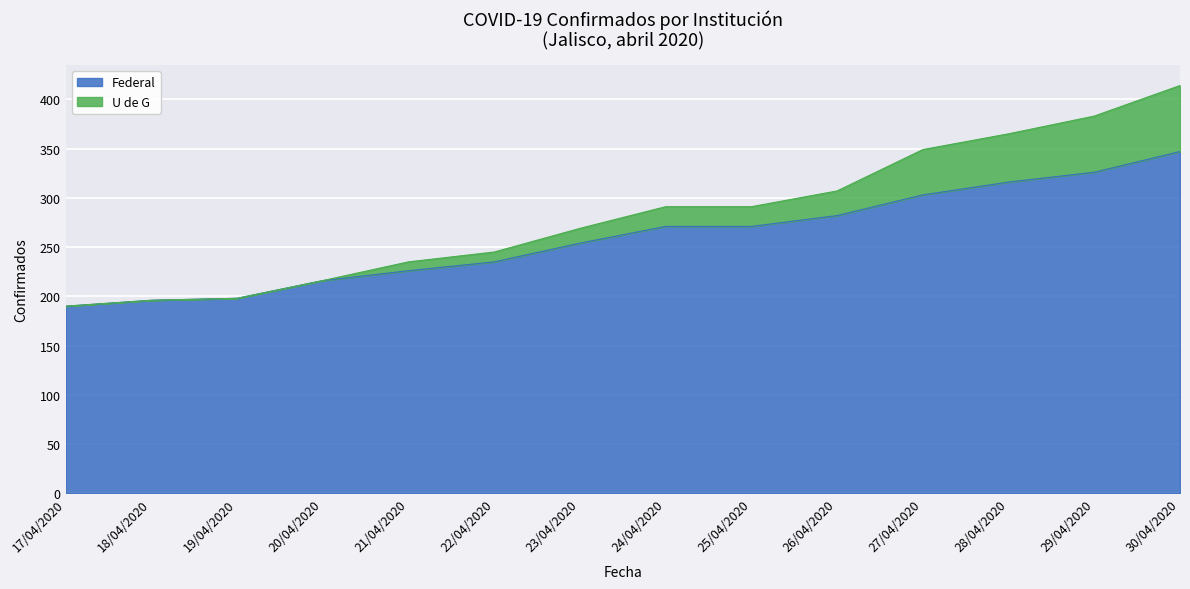

At which label does U de G first exceed 291?

26/04/2020